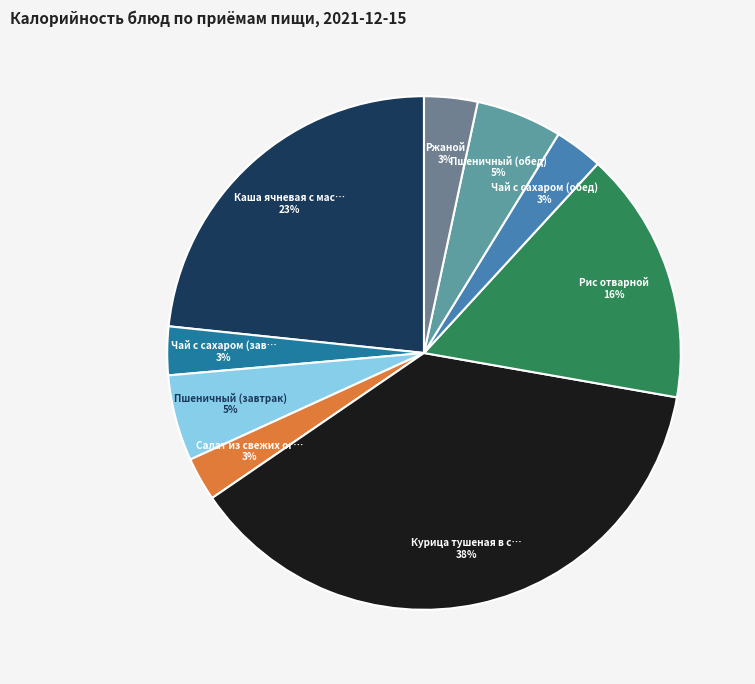

How many slices are in this pie chart?

9